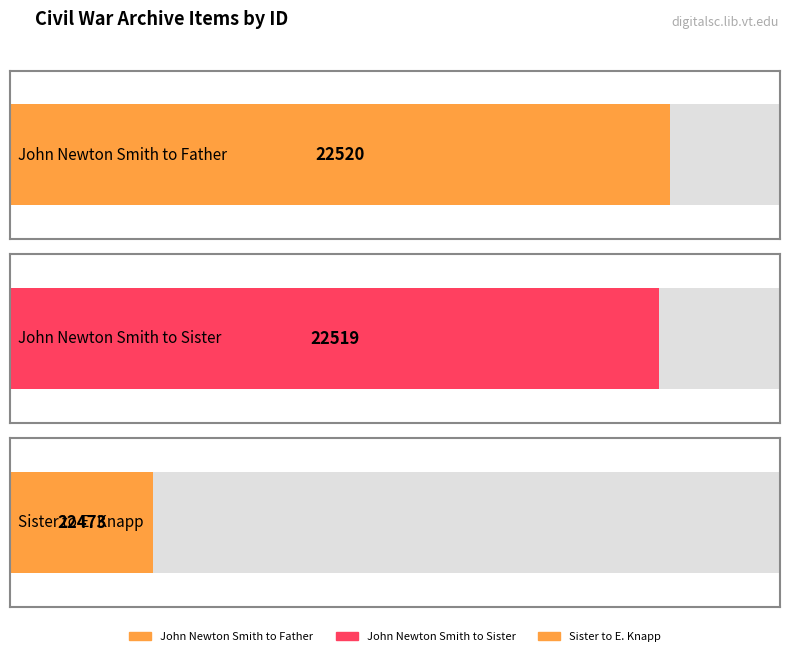

What is the difference between the values at John Newton Smith to Father and John Newton Smith to Sister?

1